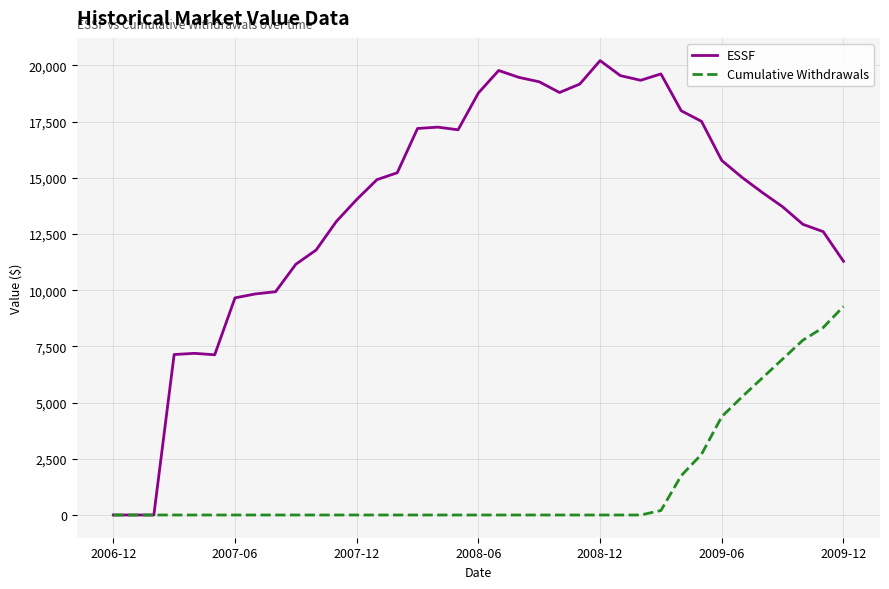

Rank the series by their maximum value, from lowest to highest.

Cumulative Withdrawals, ESSF